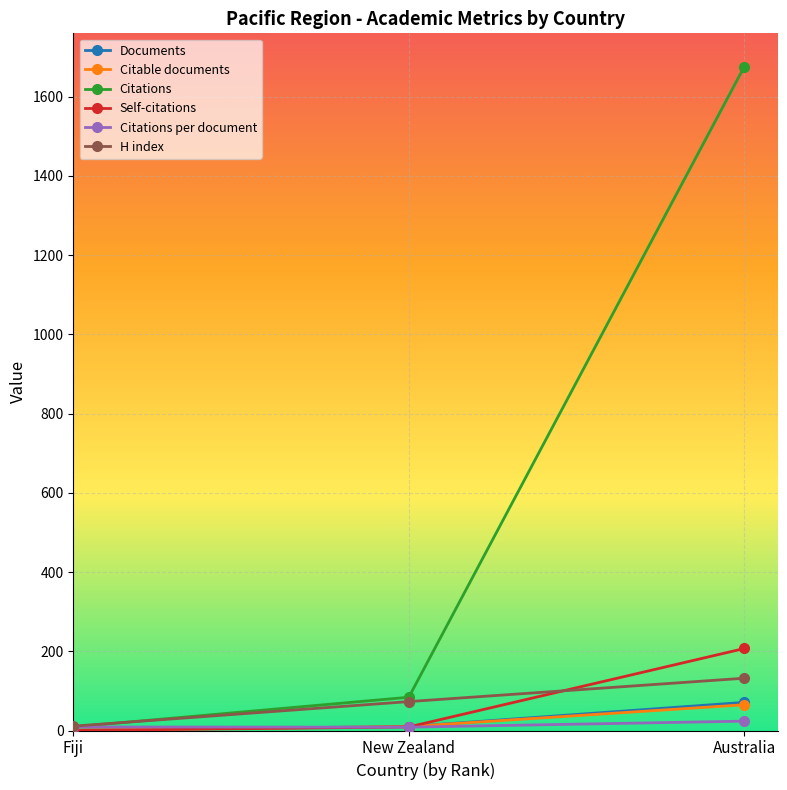

Rank the categories by H index value from highest to lowest.

Australia, New Zealand, Fiji